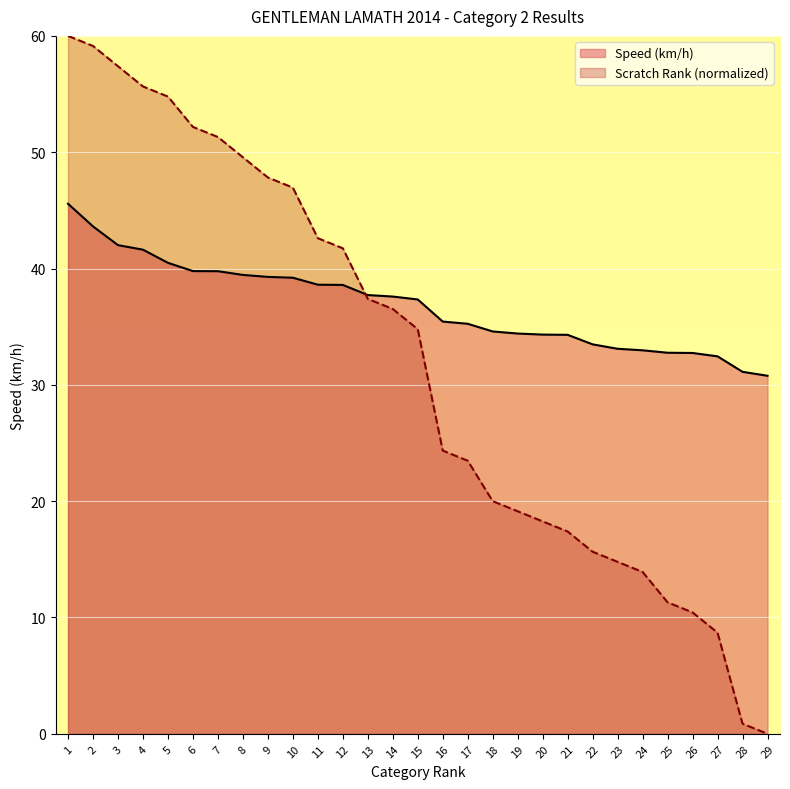

Between which two adjacent categories do Scratch Rank and Speed (km/h) first intersect?

12 and 13